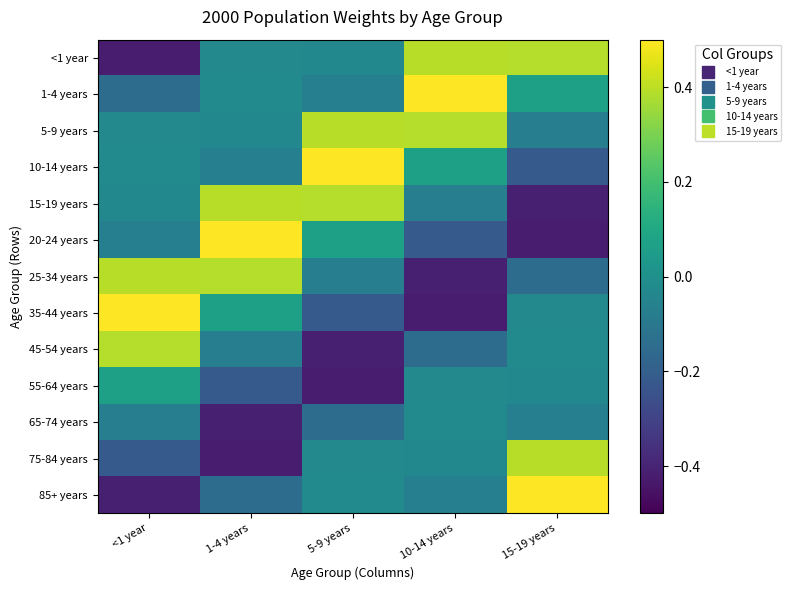

At how many categories does at least one series exceed 0?

5